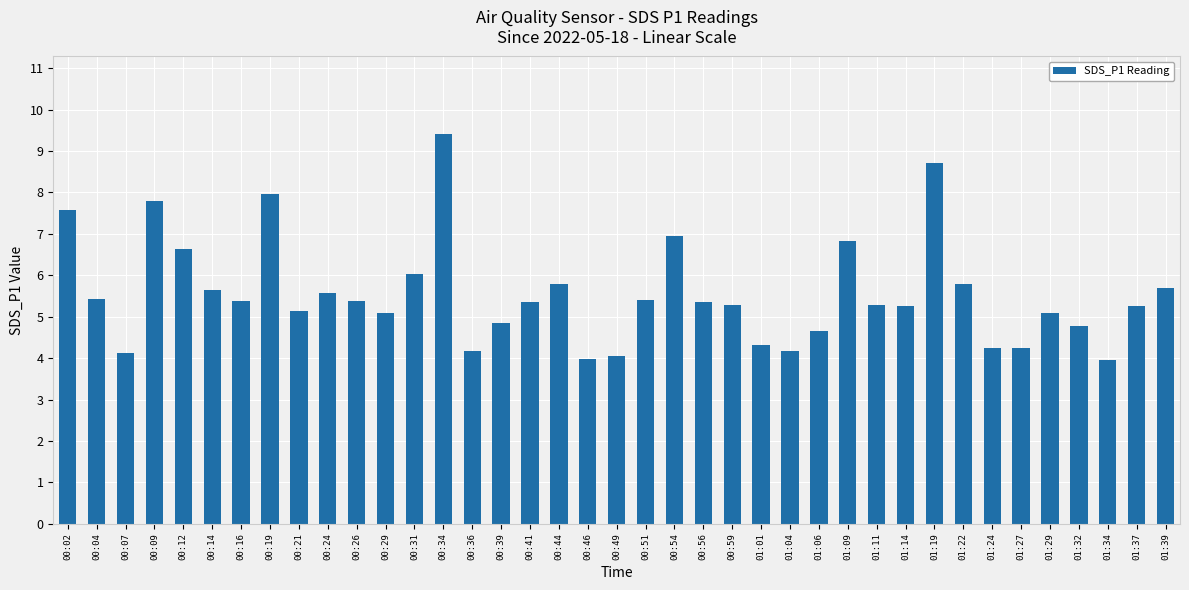

What value does the data have at 01:34?

4.0